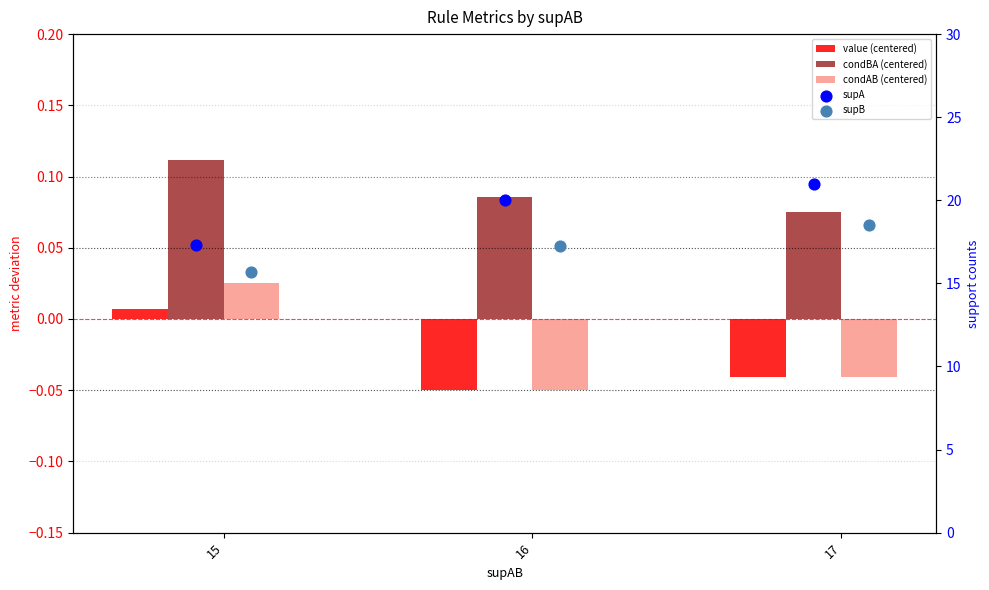

Which series has the largest Y range (max minus min)?

supA